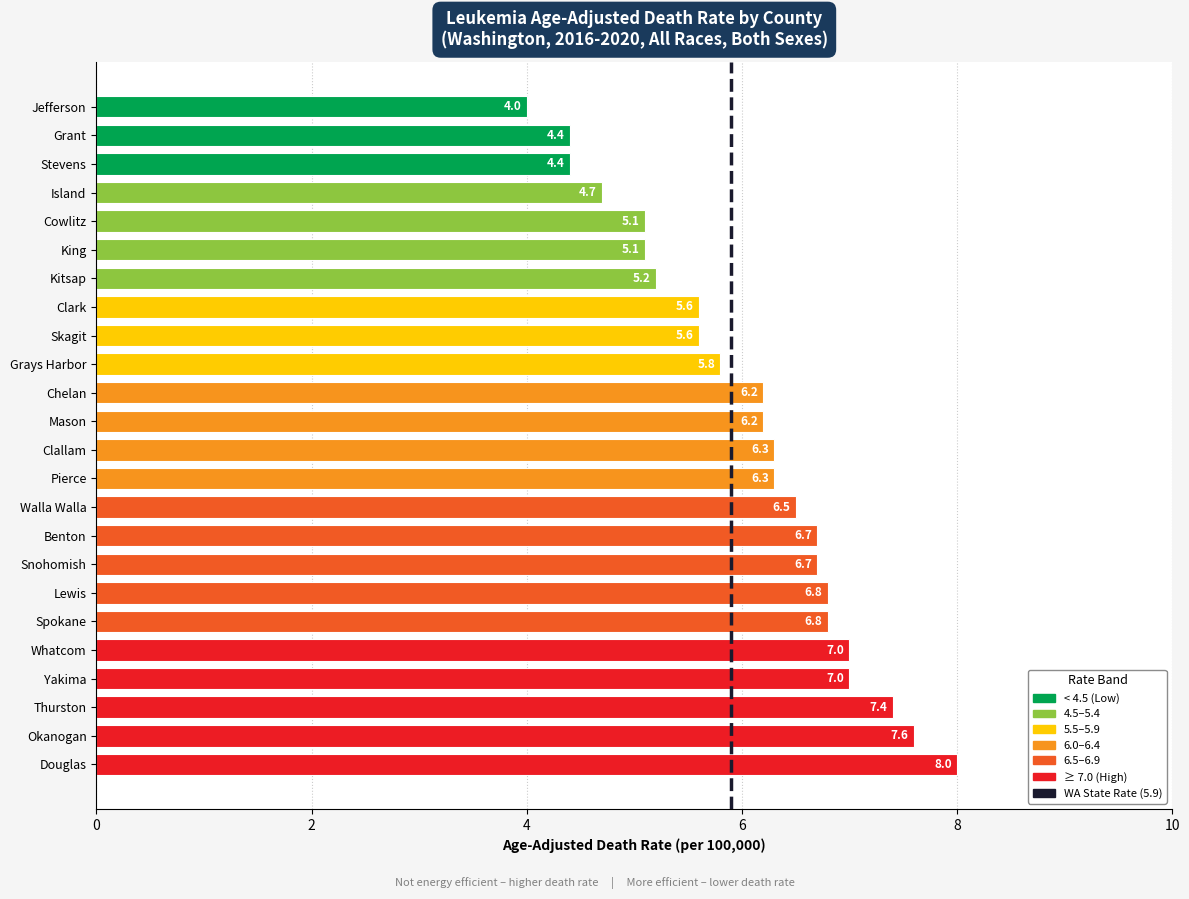

Read the value at Snohomish.

6.7